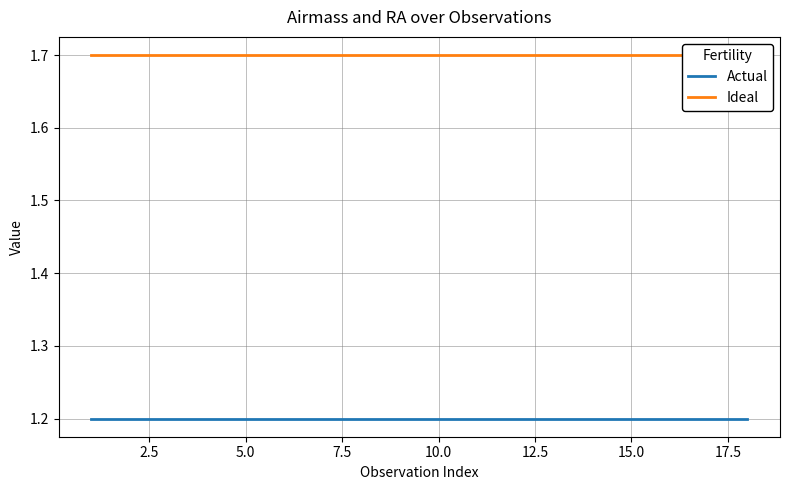

How many data points does each series have?

18